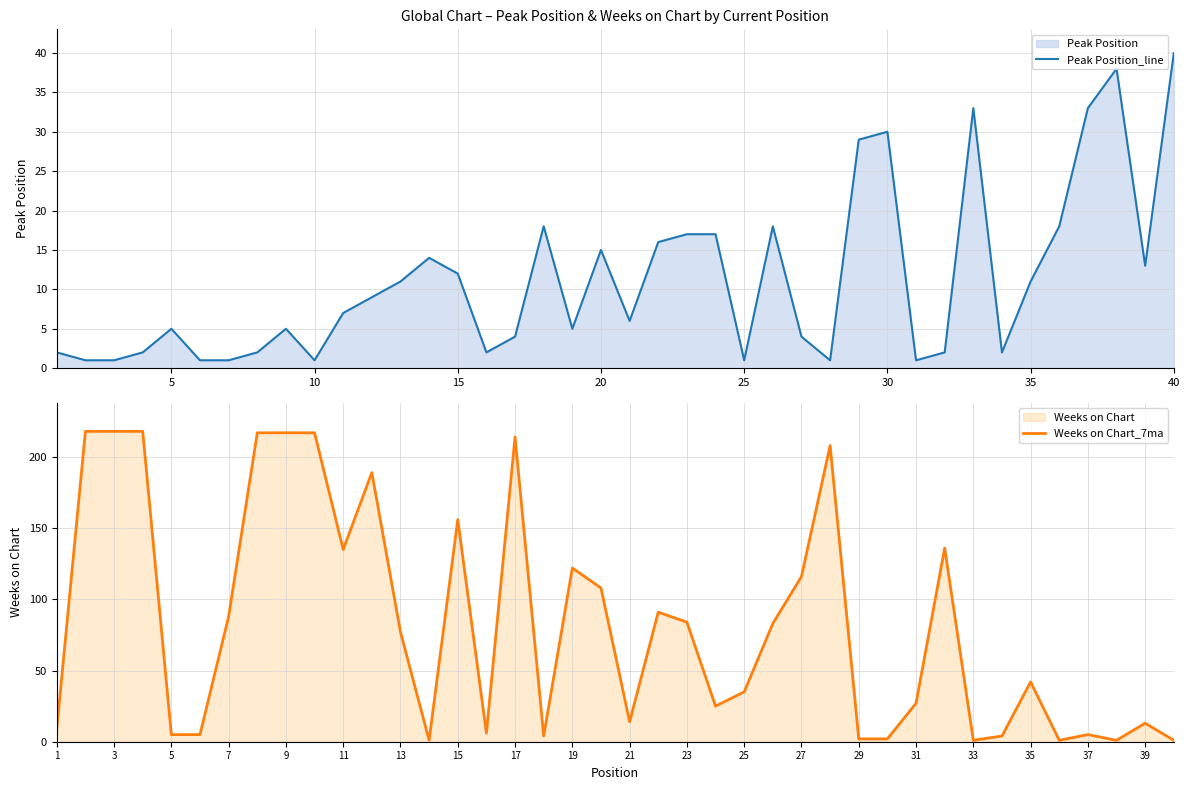

Which category has the highest value in the Peak Position_line series?

40